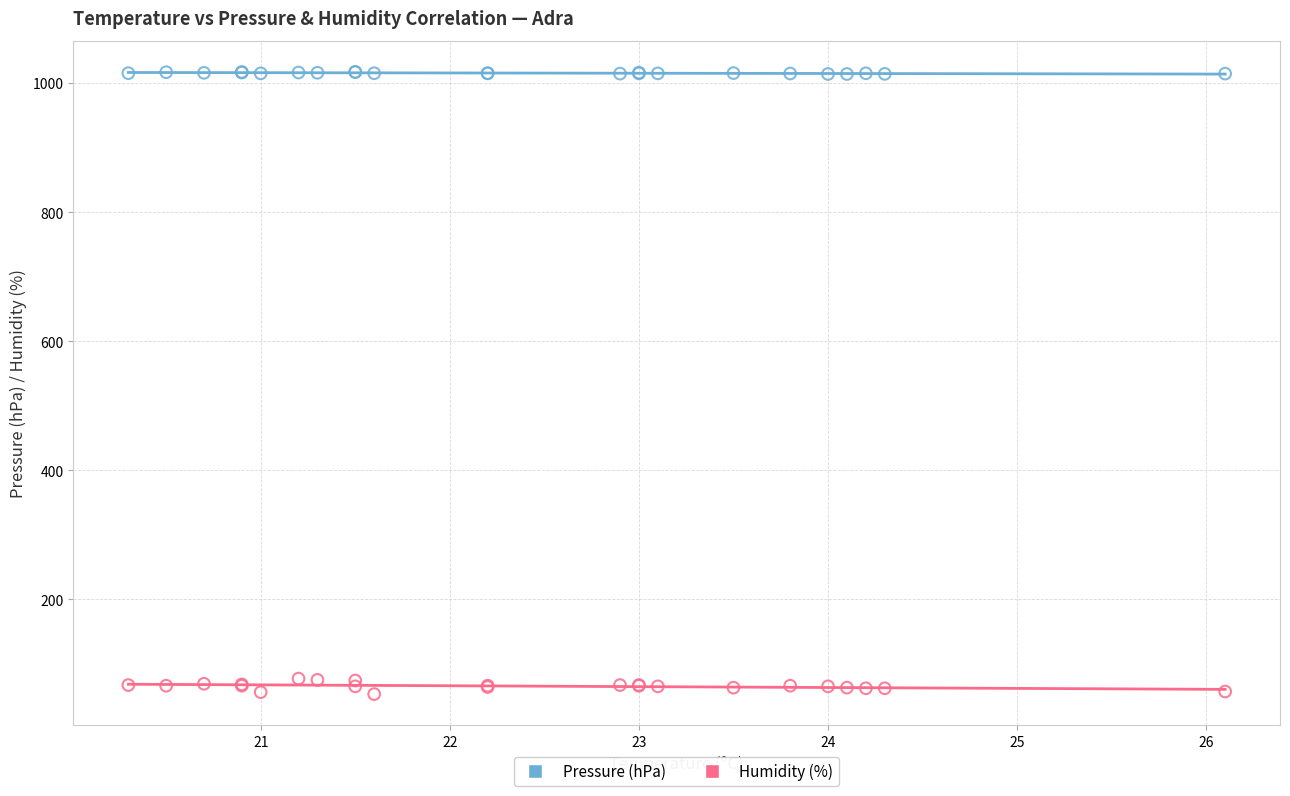

What are all the series names shown in the legend?

Pressure (hPa), Humidity (%)